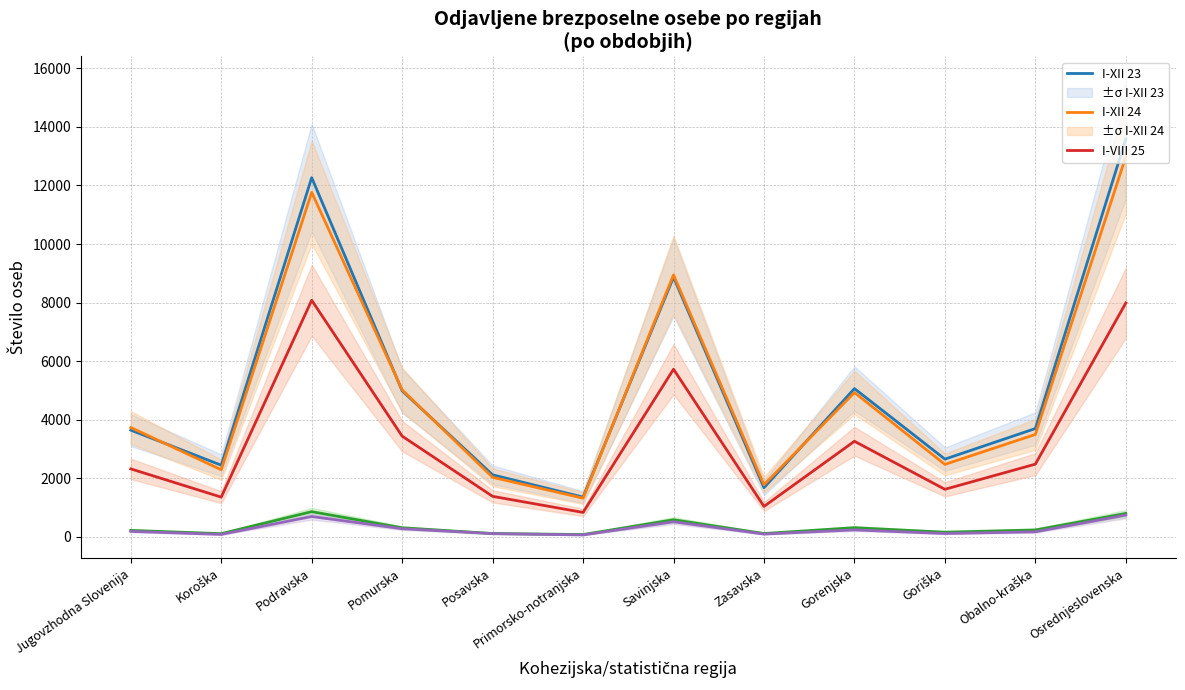

The I-XII 23 series shows 13587 at Osrednjeslovenska. True or false?

True